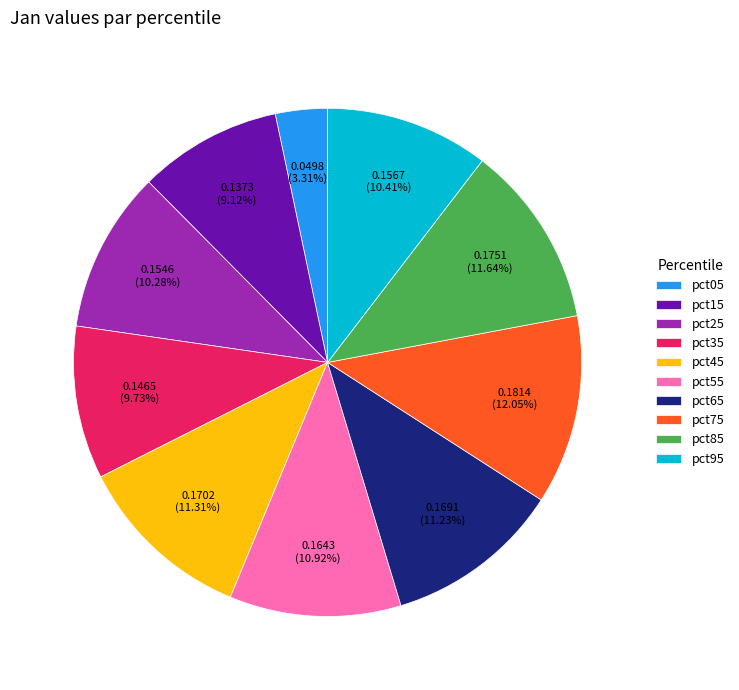

To the nearest percent, what is the combined percentage of pct05 and pct25?

14%